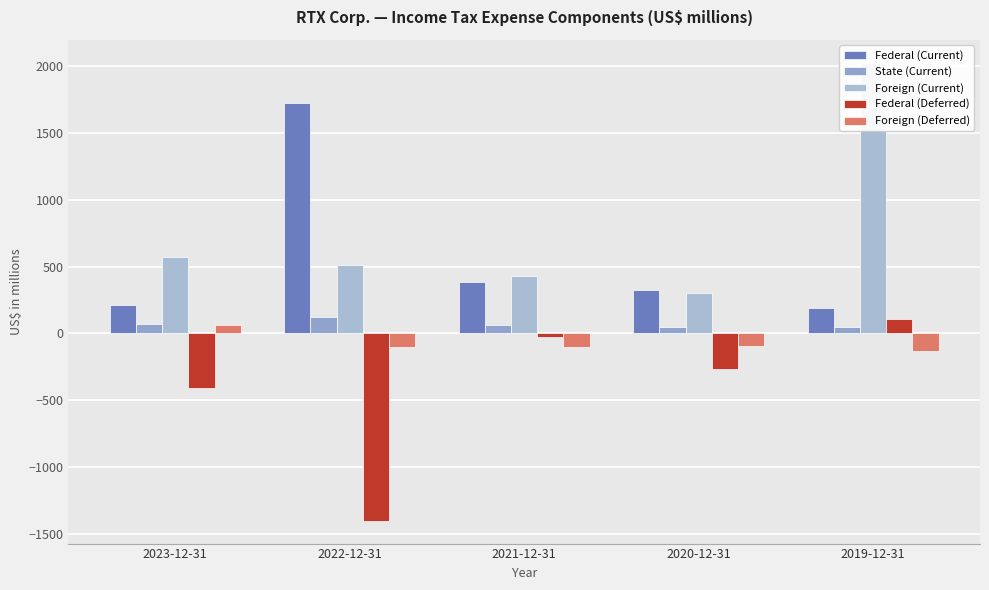

What is the label of the 1st bar from the right?

2019-12-31